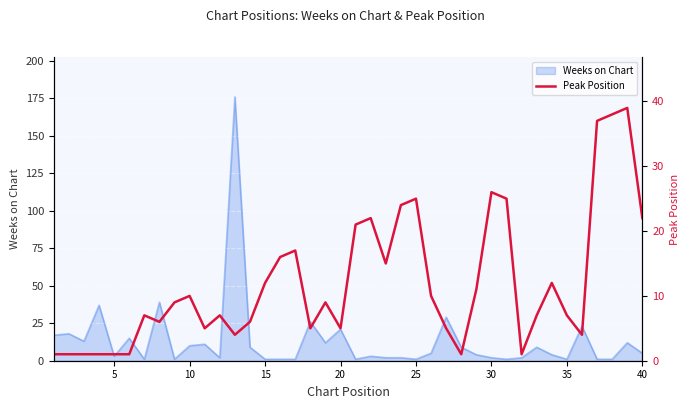

What is the highest value of the Weeks on Chart series?

176